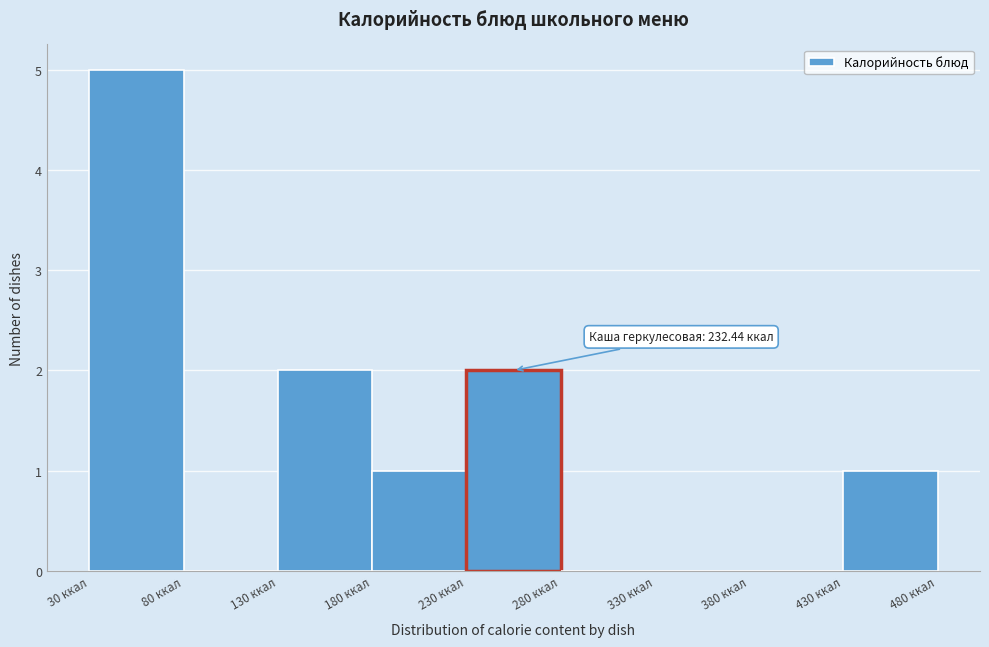

Over which range of the x-axis is the bar tallest?

30 to 80